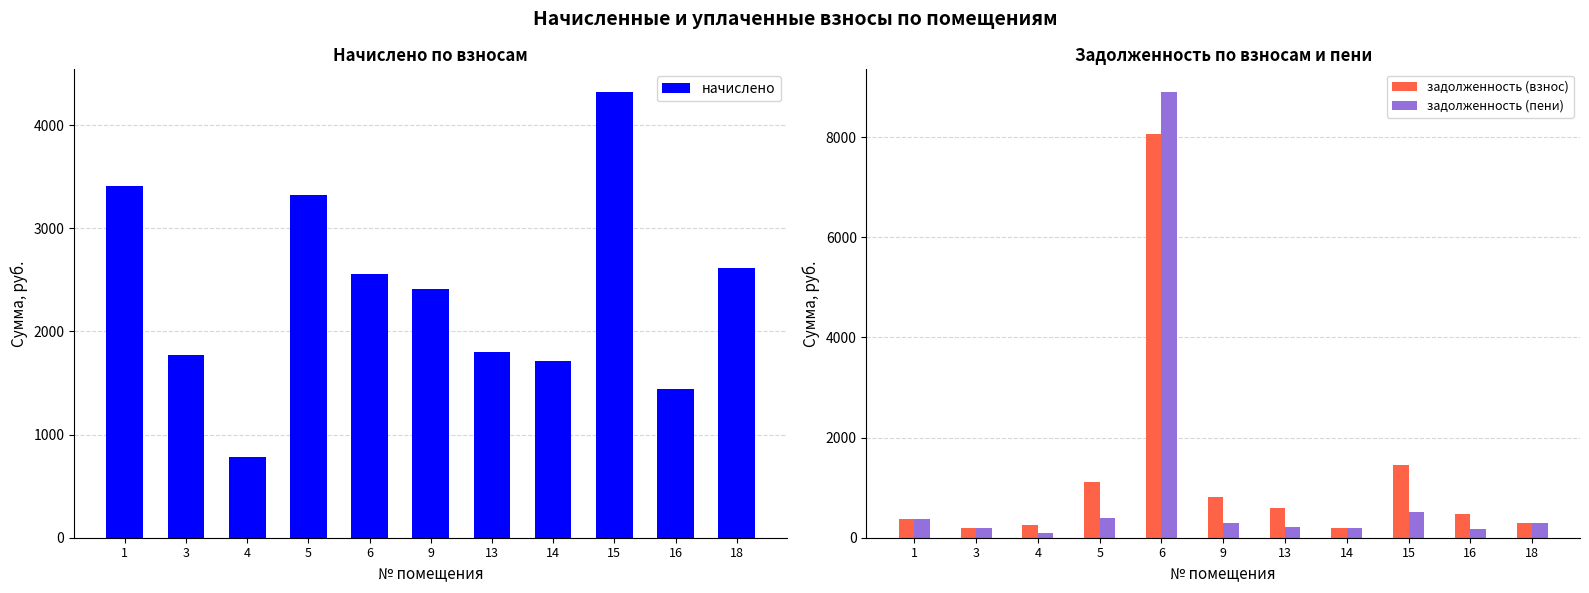

Does the chart contain any negative values?

No